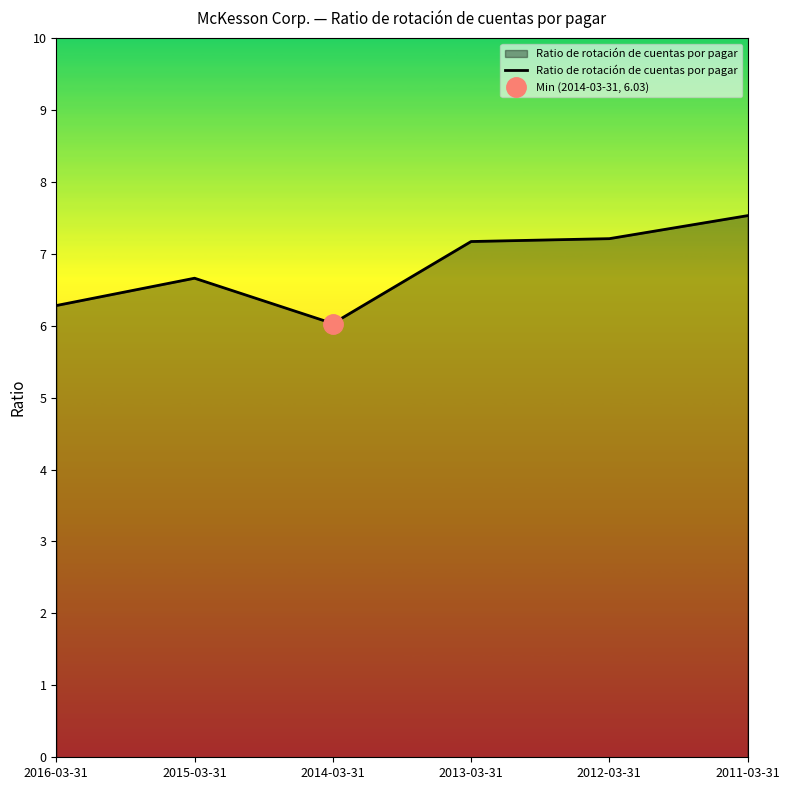

At which category does the chart reach its peak across all series?

2011-03-31